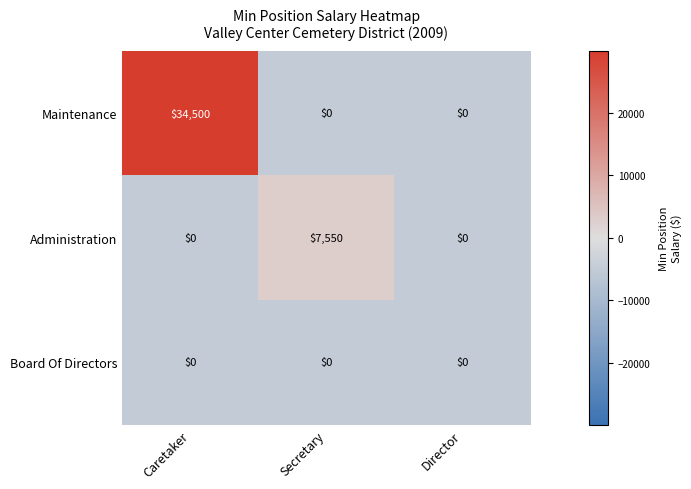

At how many categories does at least one series exceed 6184?

2